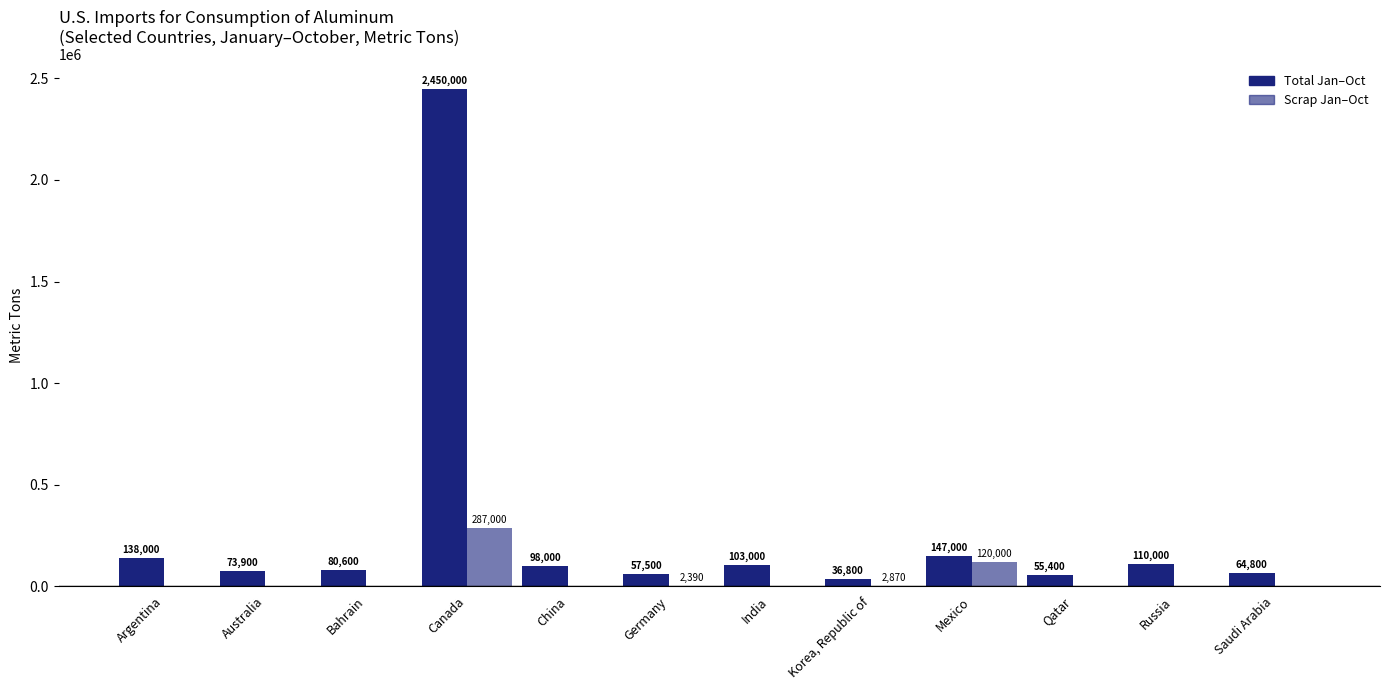

What value does the Total Jan–Oct series have at India, to the nearest 50?

103000